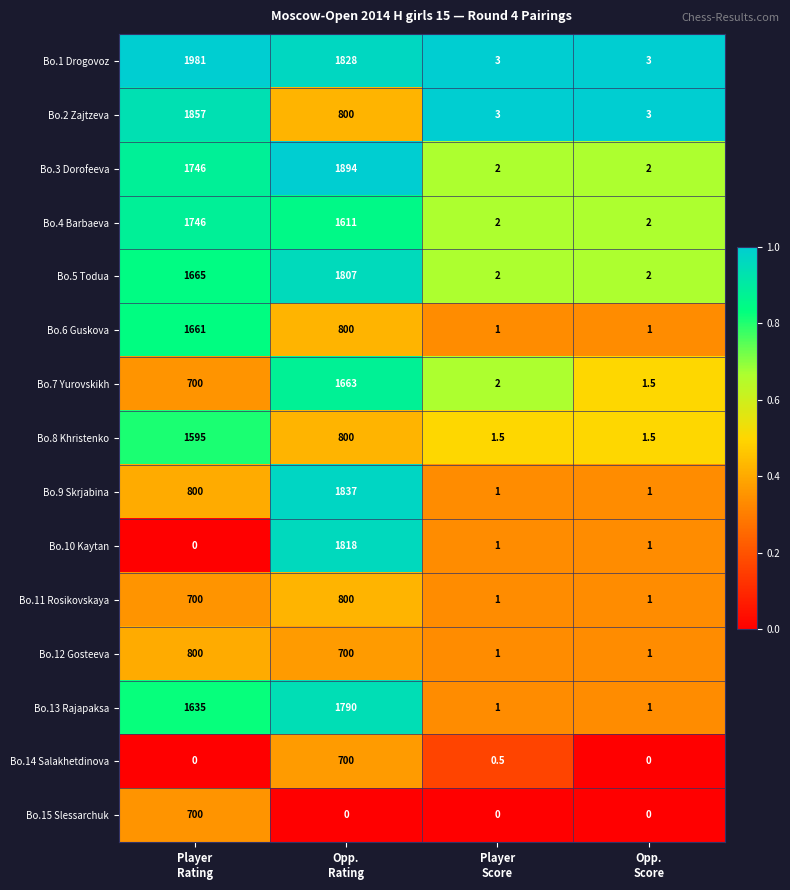

What is the highest value of the Bo.7 Yurovskikh series?

1663.0